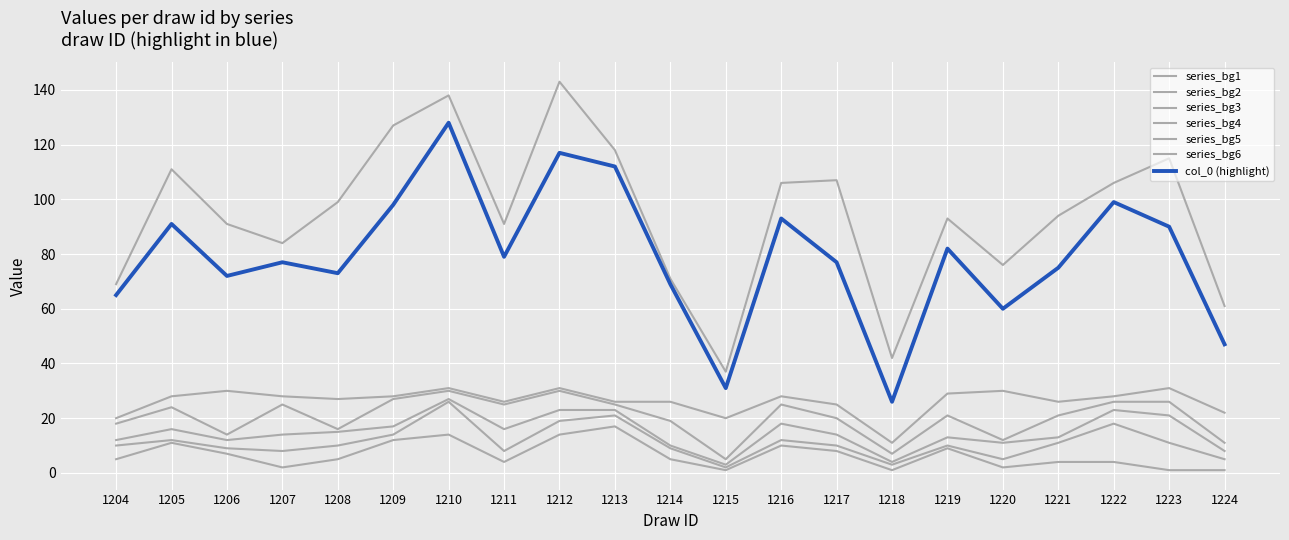

At how many categories does at least one series exceed 75?

16